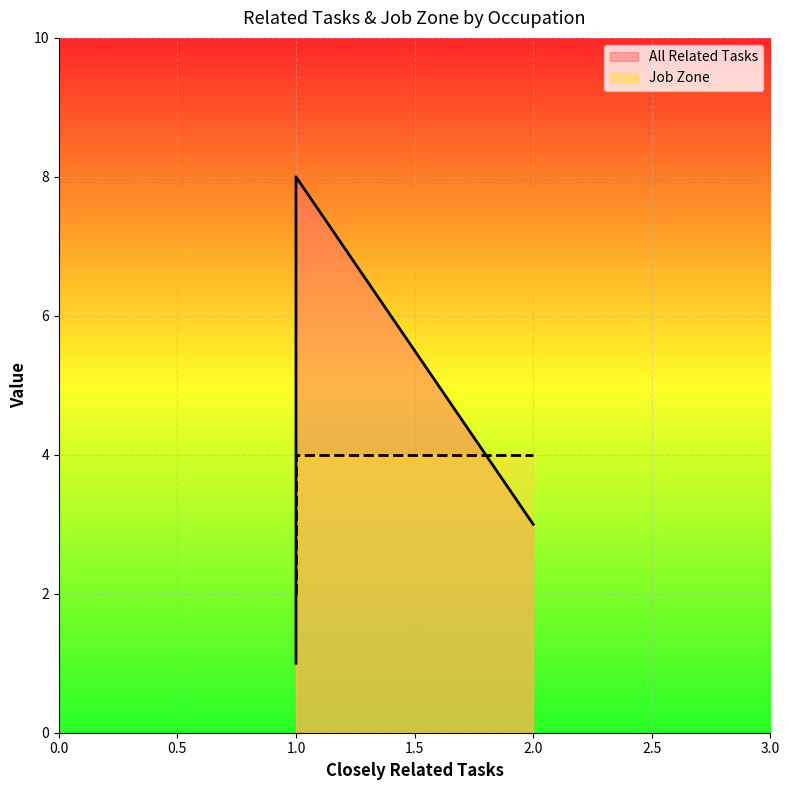

What is the minimum value shown in the chart?

1